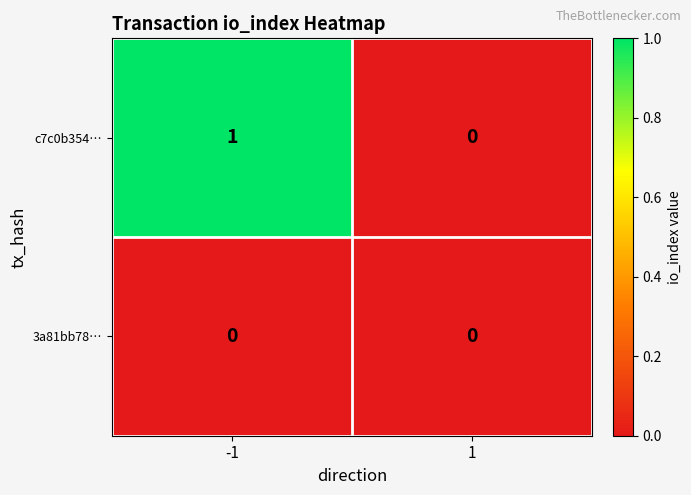

Which series has the largest total across all categories?

c7c0b354…